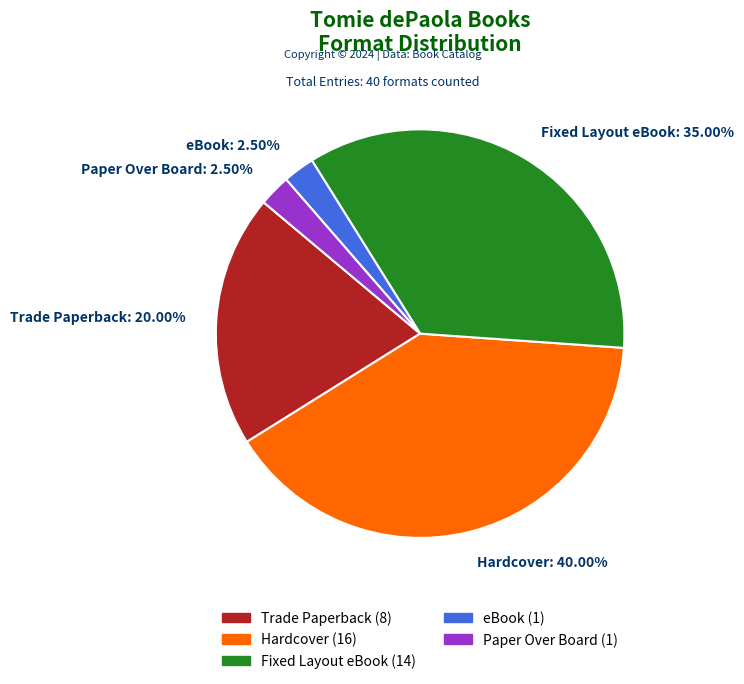

True or false: Fixed Layout eBook accounts for 42% of the total.

False